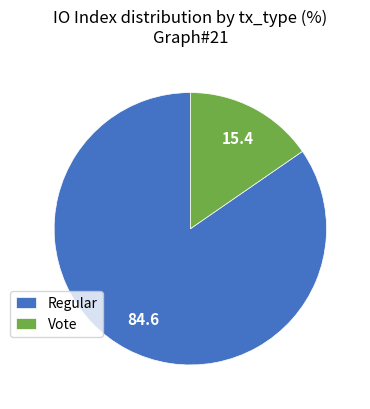

Is Regular the majority of the pie?

Yes